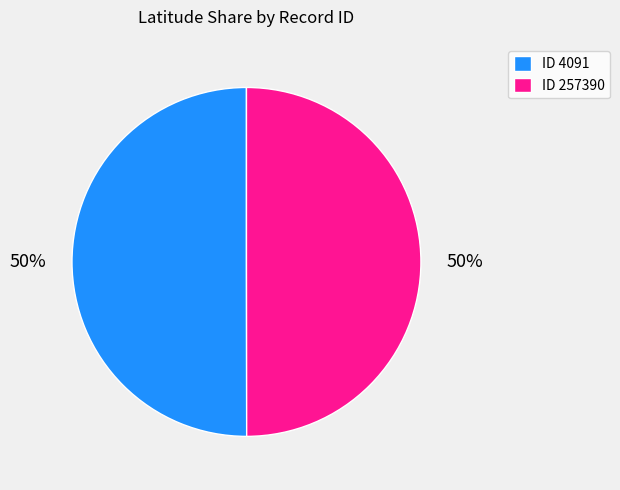

Do ID 4091 and ID 257390 together represent more than half of the pie?

Yes